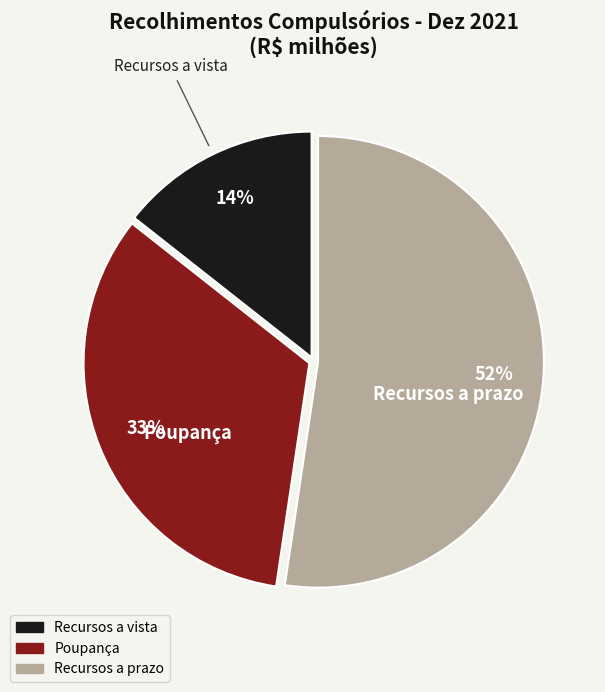

Combined, do Recursos a prazo and Poupança account for over 50%?

Yes